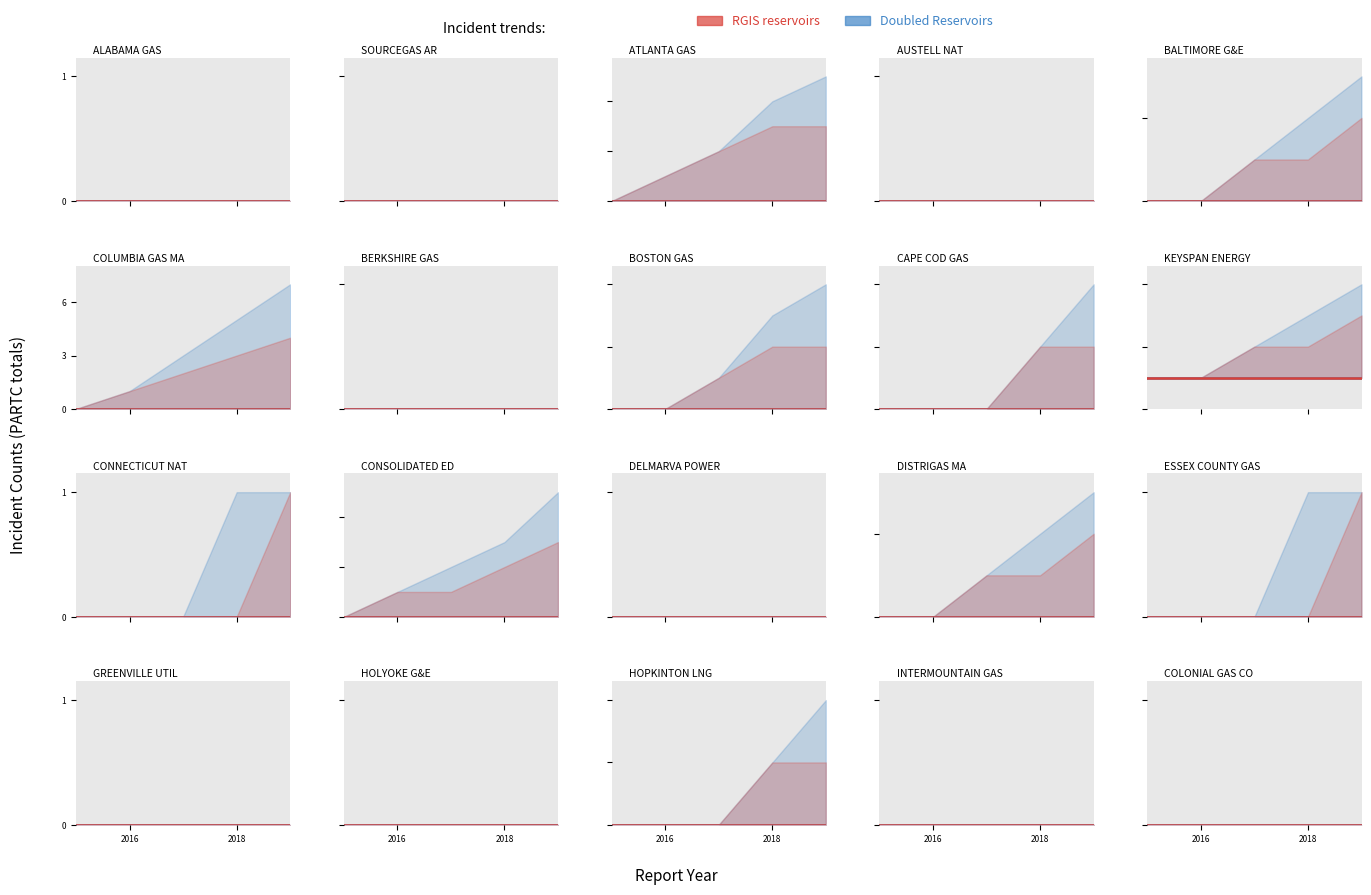

True or false: PARTCEXDMGTOTAL and PARTCICTOTAL intersect in this chart.

False